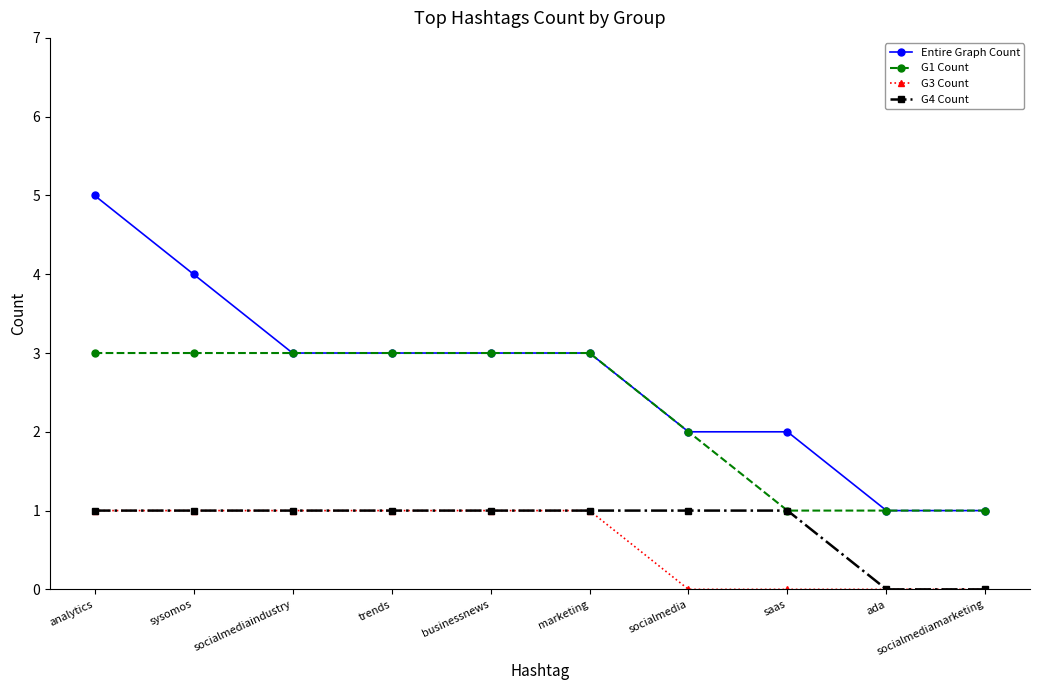

What position from the right is businessnews?

6